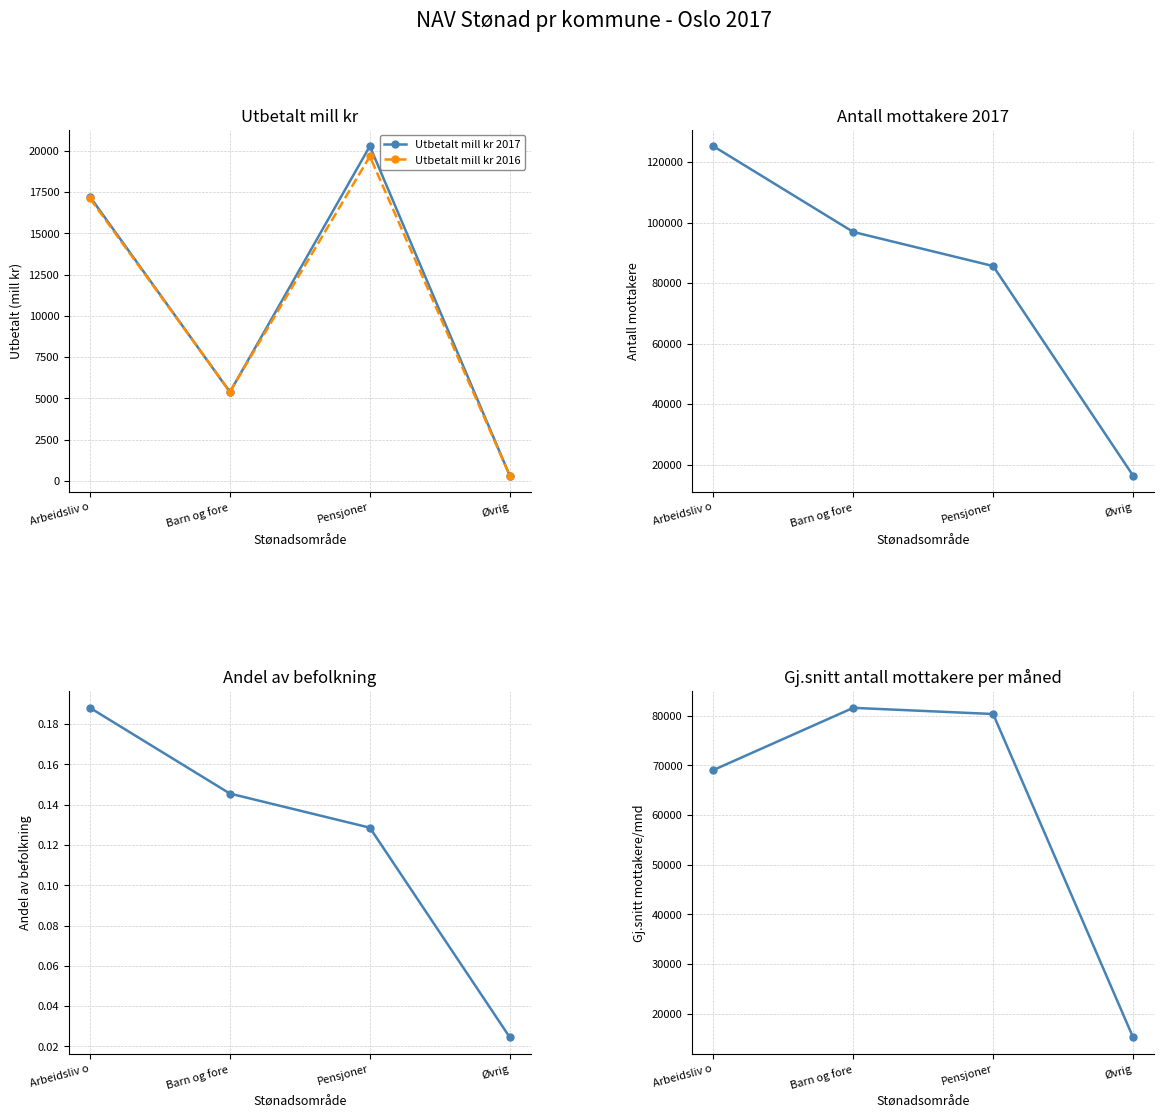

What is the sum of the Utbetalt mill kr 2017 values at Øvrig and Pensjoner?

20604.1